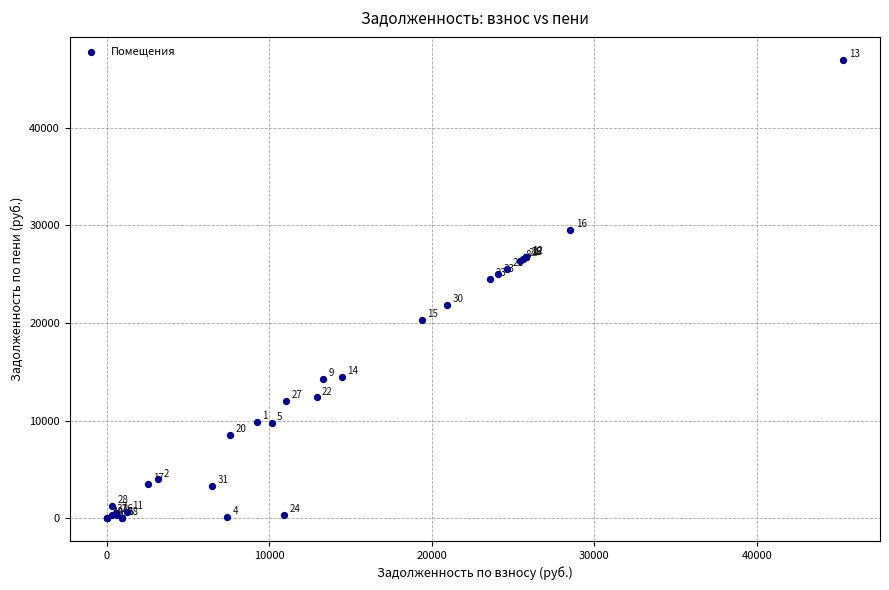

What Y value in the scatter plot is closest to 23492?

24537.8